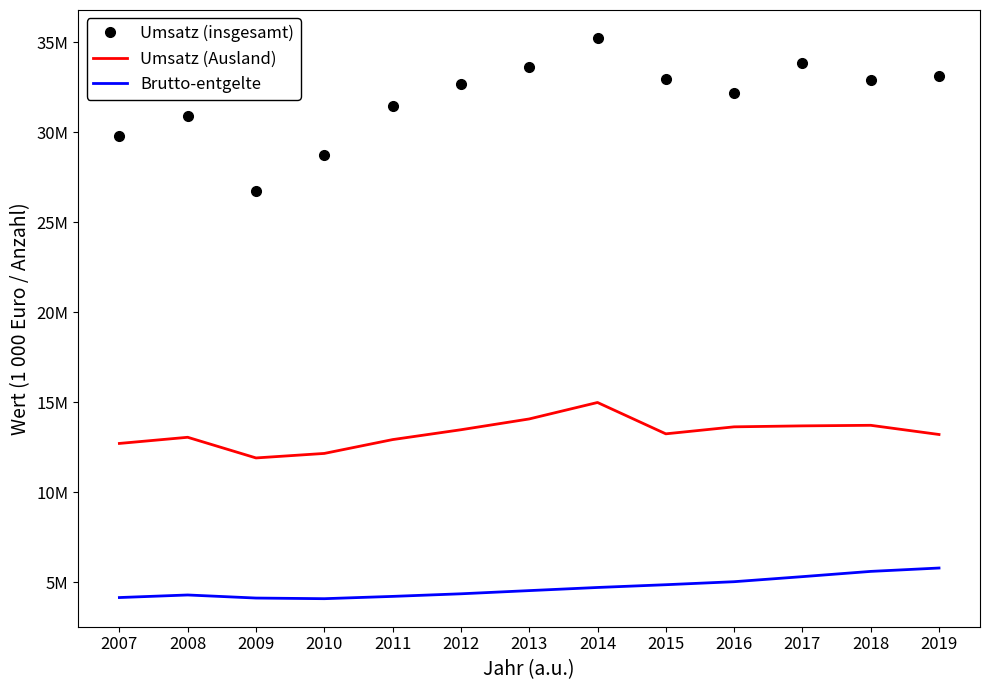

What are all the series names shown in the legend?

Umsatz (insgesamt), Umsatz (Ausland), Brutto-entgelte